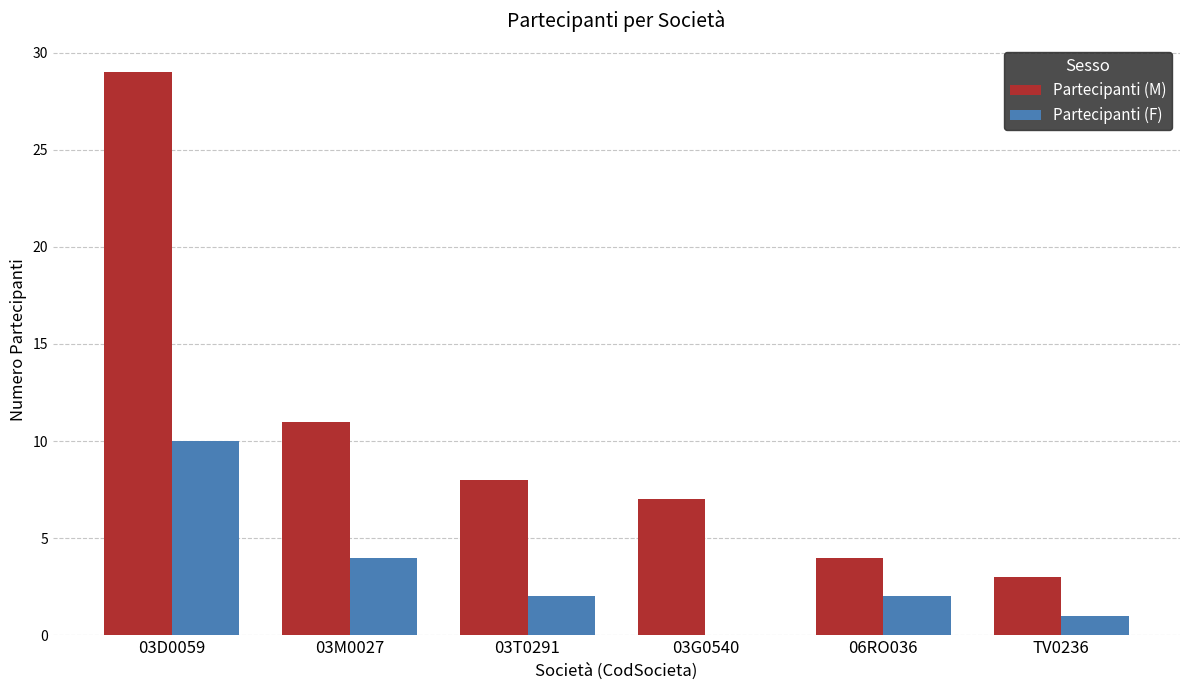

Between 03M0027 and 06RO036, which series saw the biggest shift?

Partecipanti (M)